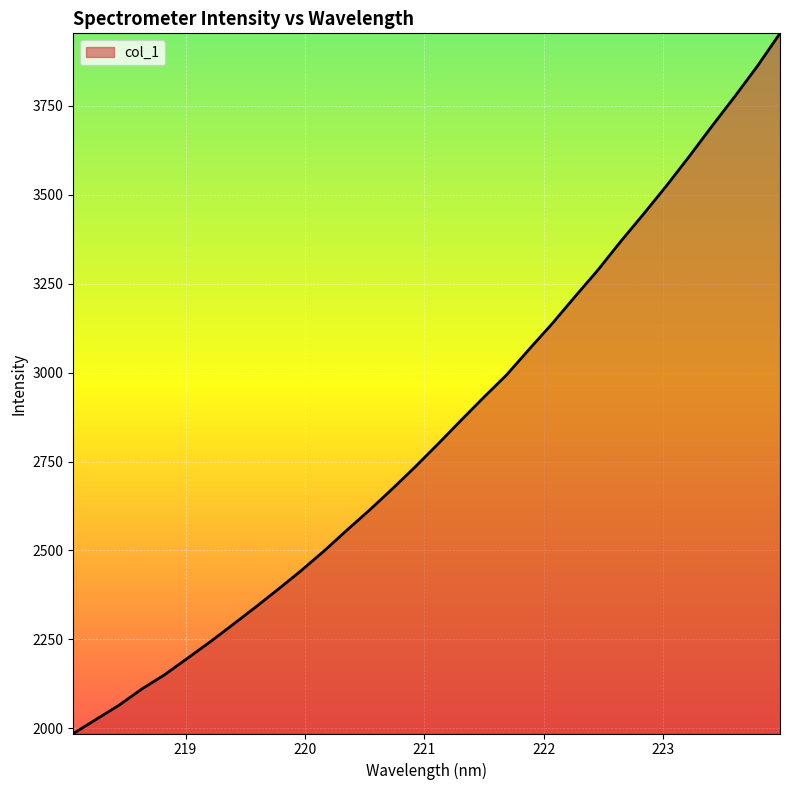

What is the difference between the maximum and minimum values?

1967.6